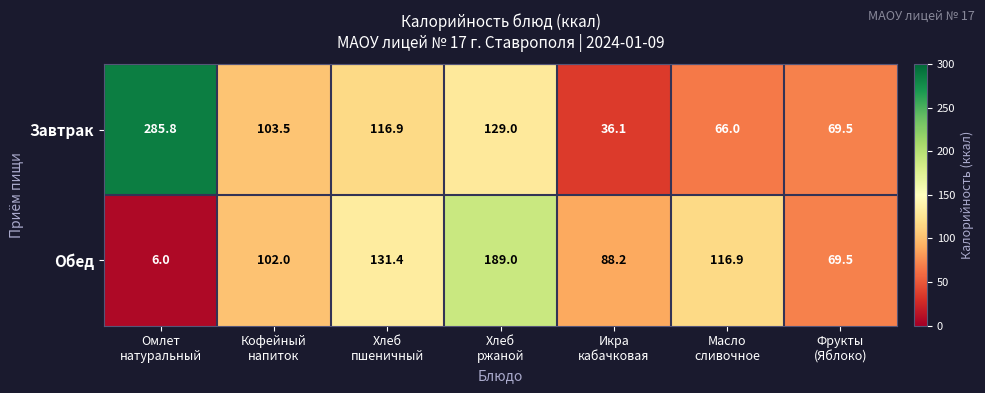

Reading left to right, extract all data points from this chart.

Завтрак: 285.8	103.5	116.9	129.0	36.1	66.0	69.5
Обед: 6.0	102.0	131.4	189.0	88.2	116.9	69.5